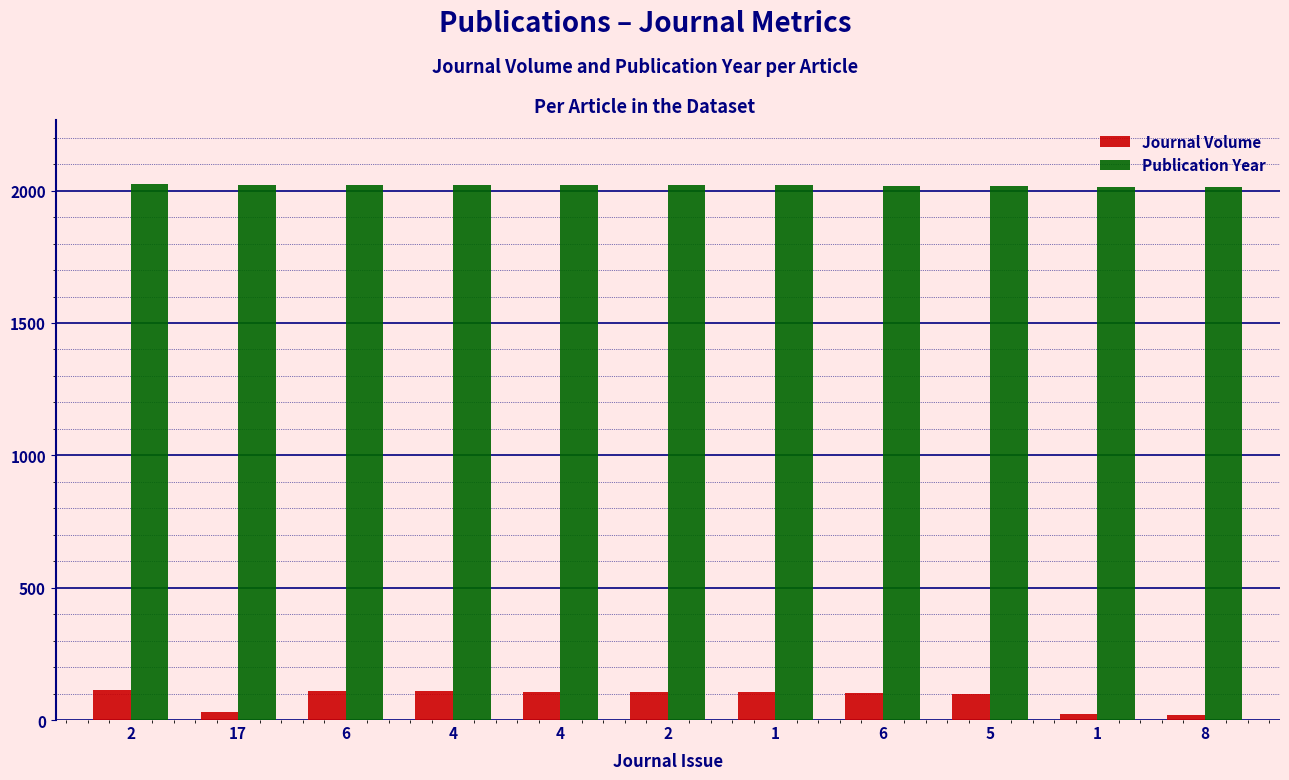

What is the sum of the Publication Year values at 4 and 2?

4045